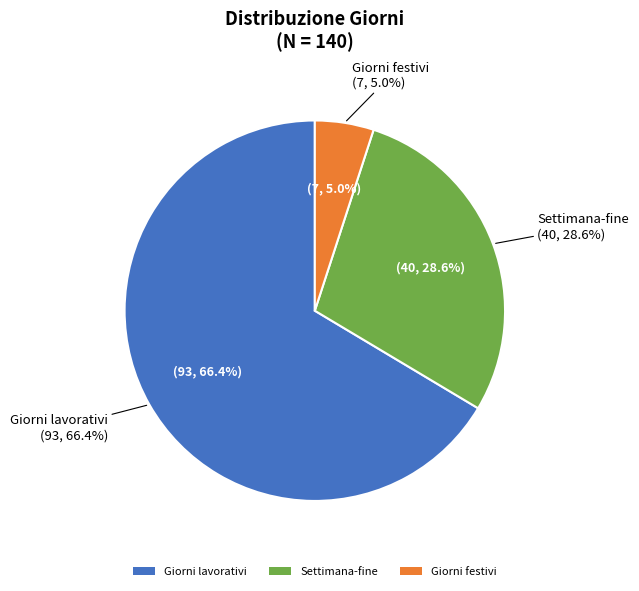

Does Giorni festivi represent more than half of the total?

No